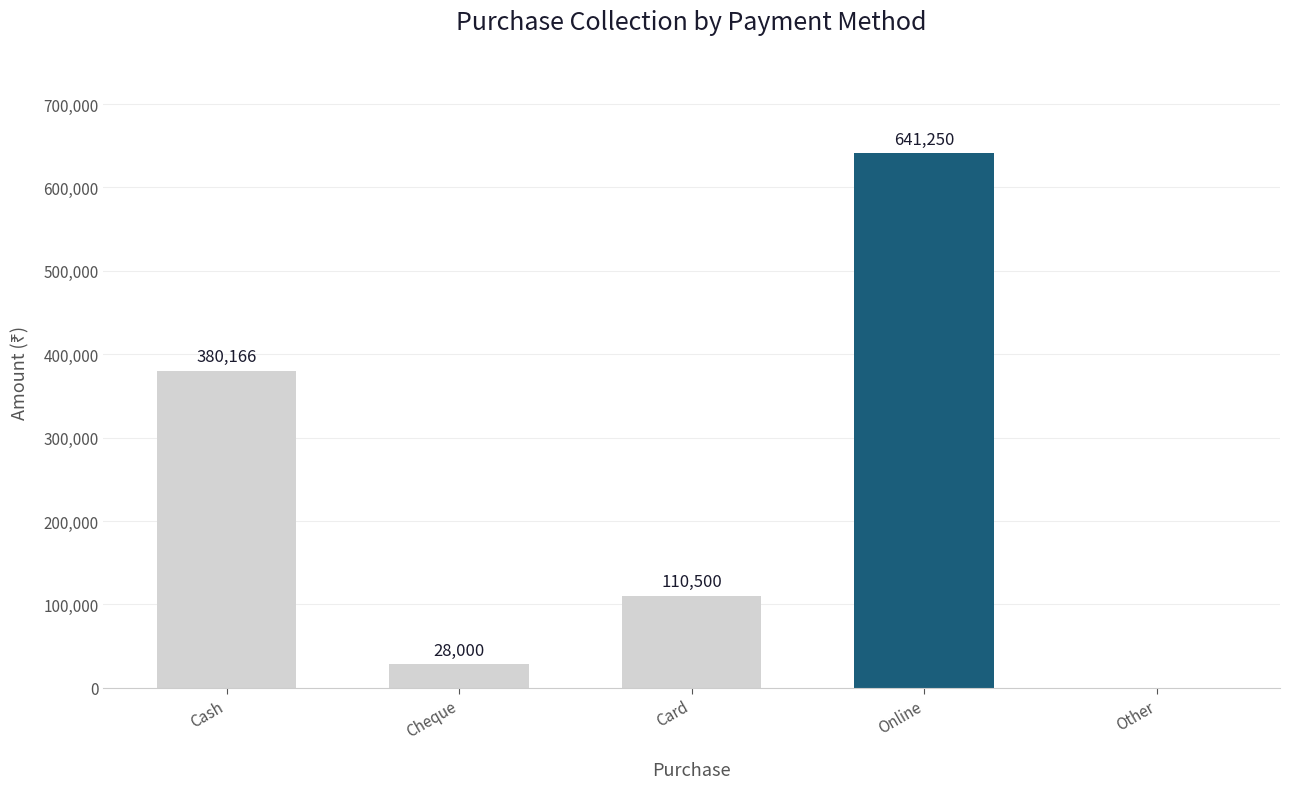

Reading right to left, what are all the values shown in this chart?

Other=0	Online=641250	Card=110500	Cheque=28000	Cash=380166